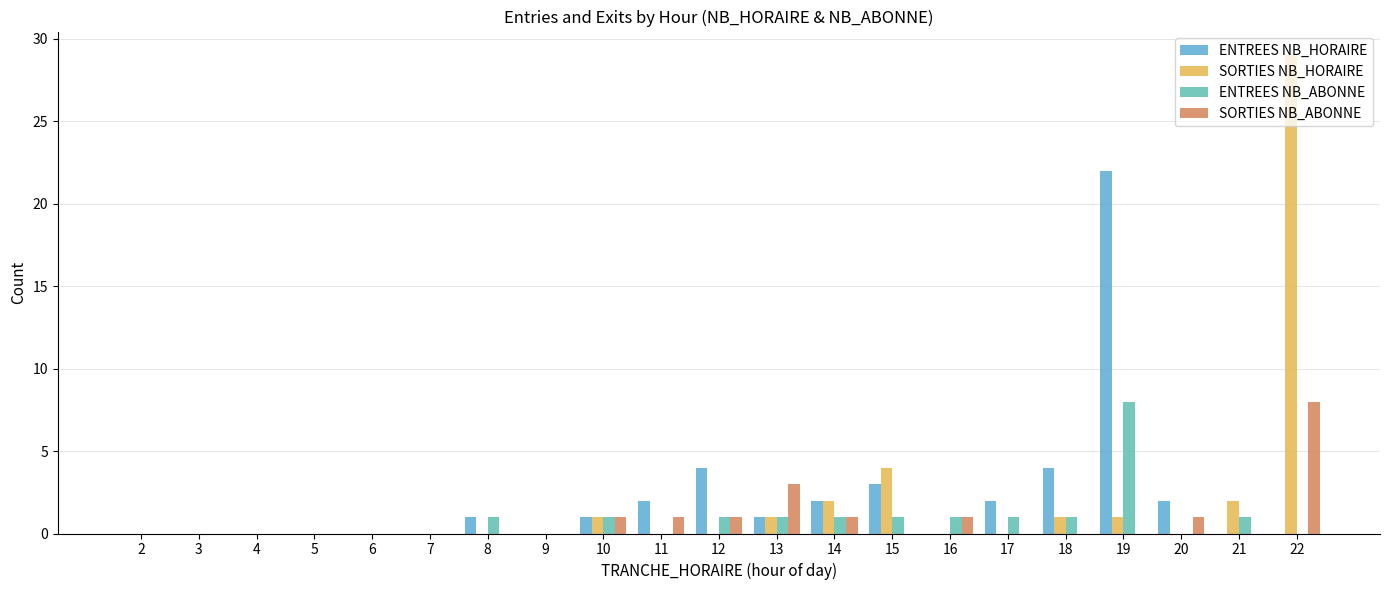

How many data points does each series have?

21